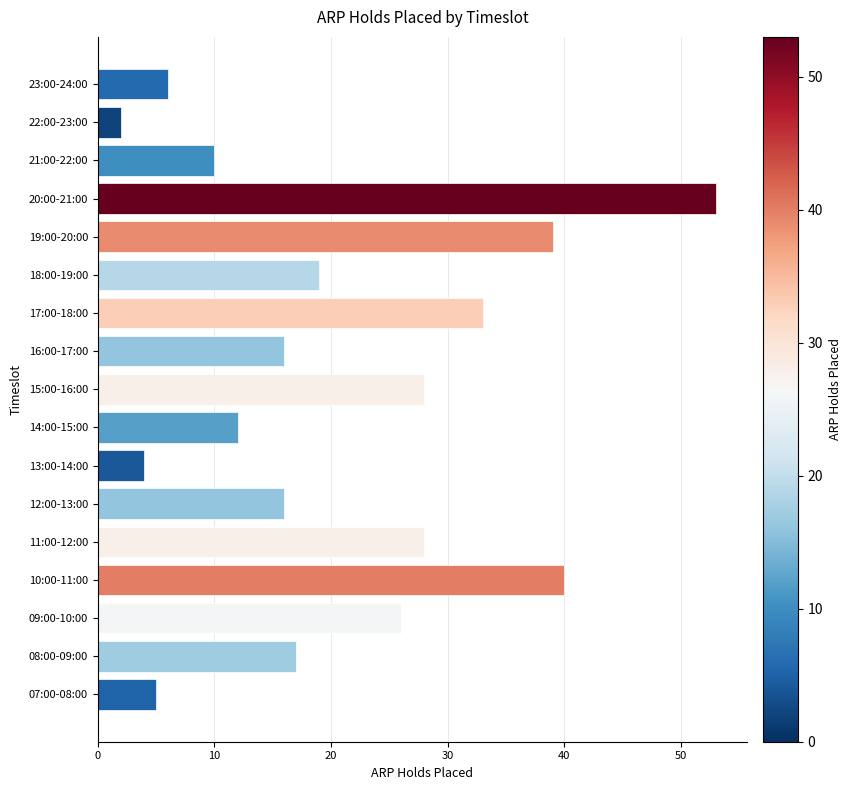

What is the change in value from 08:00-09:00 to 10:00-11:00?

+23